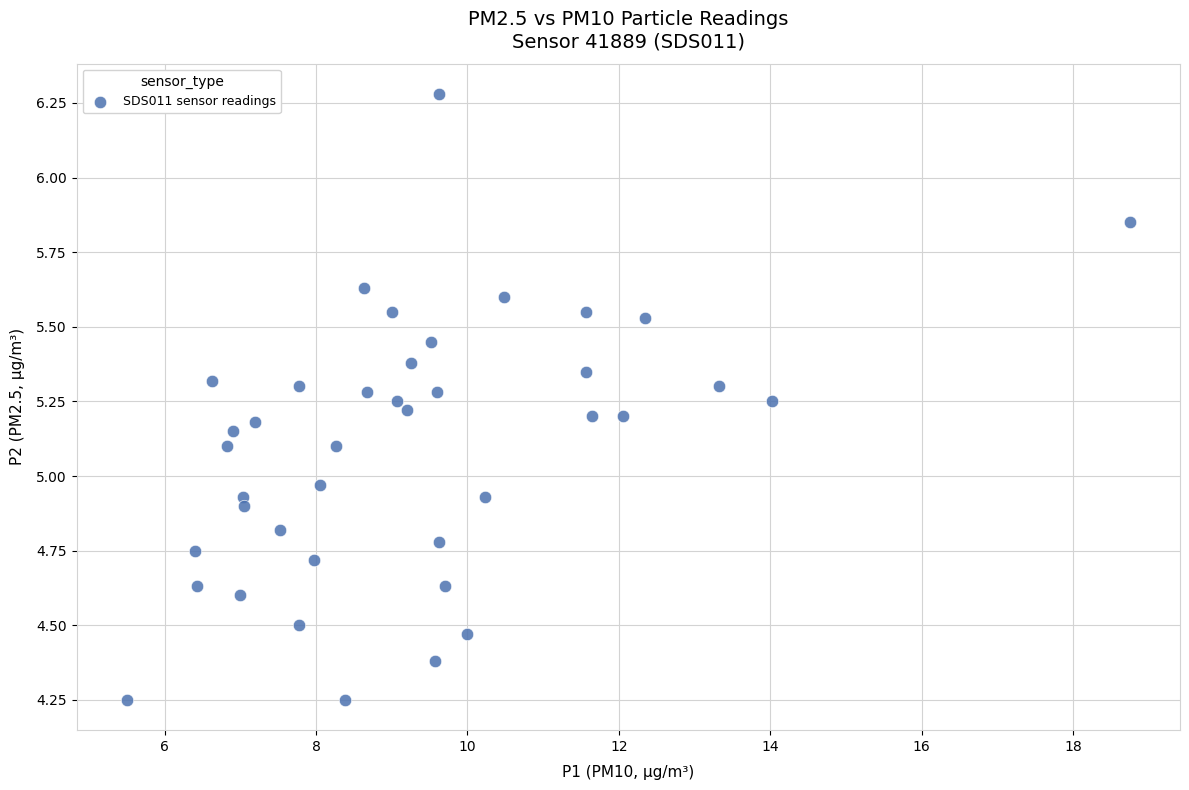

What is the range of Y values (max minus min)?

2.0